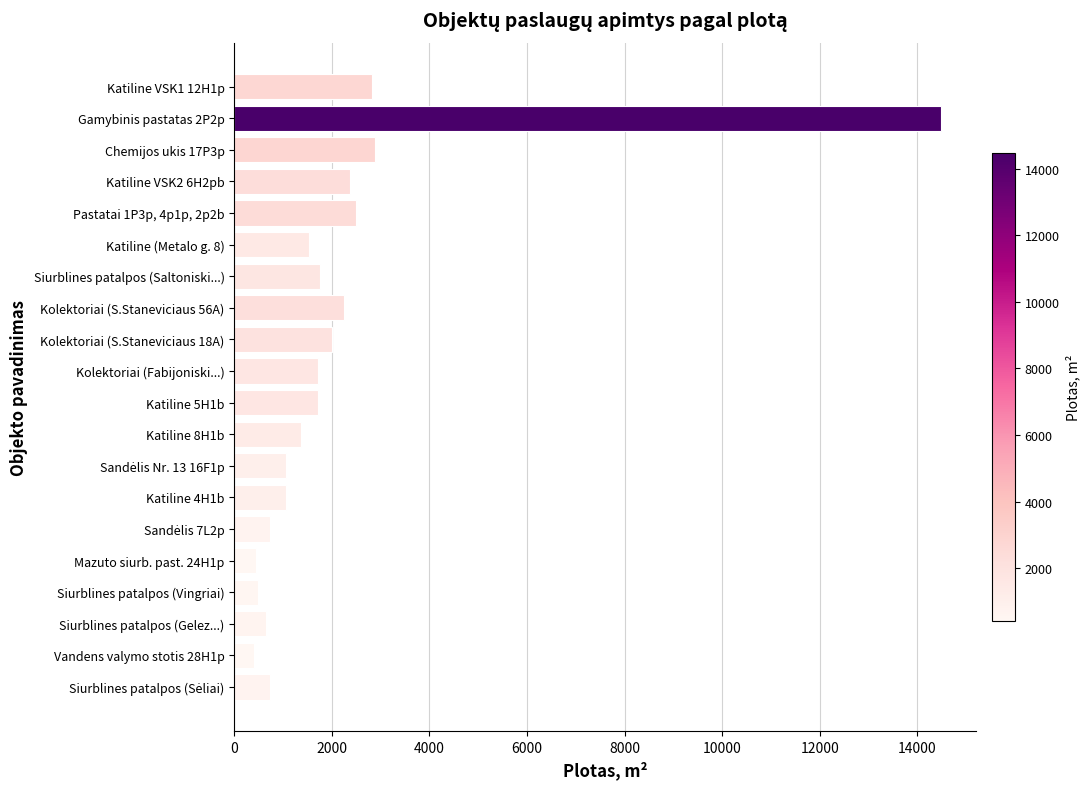

What is the change in value from Chemijos ukis 17P3p to Katiline (Metalo g. 8)?

-1350.9